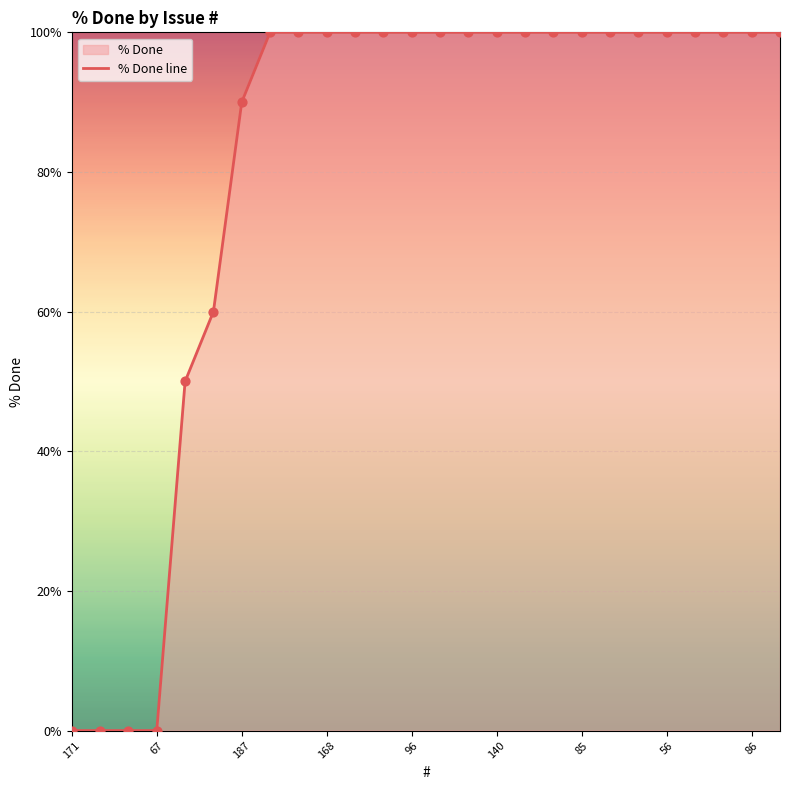

Which has a higher value, 17 or 14?

17